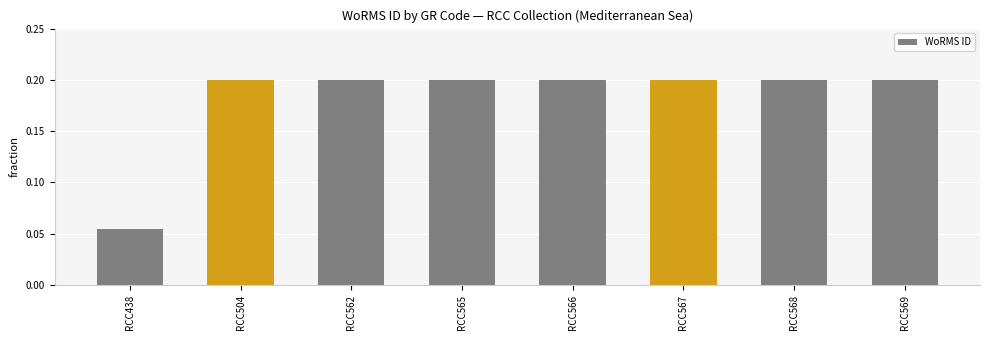

The value at RCC565 is 0.3. True or false?

False